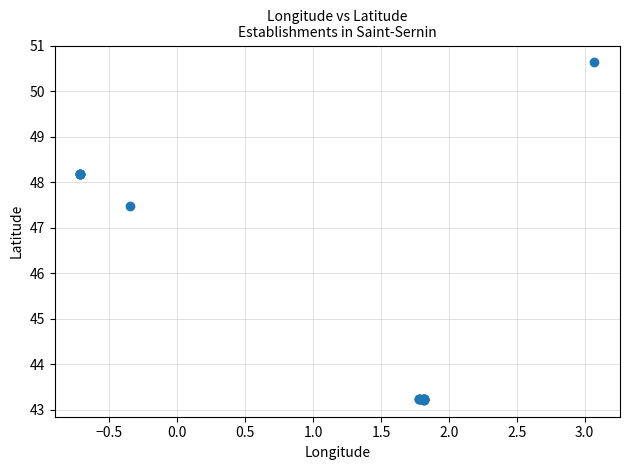

What Y value in the scatter plot is closest to 46?

47.5